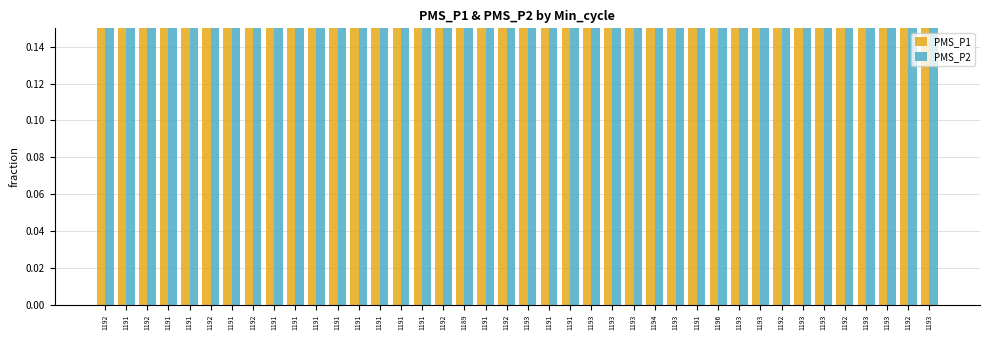

How many bars are there in each group?

2